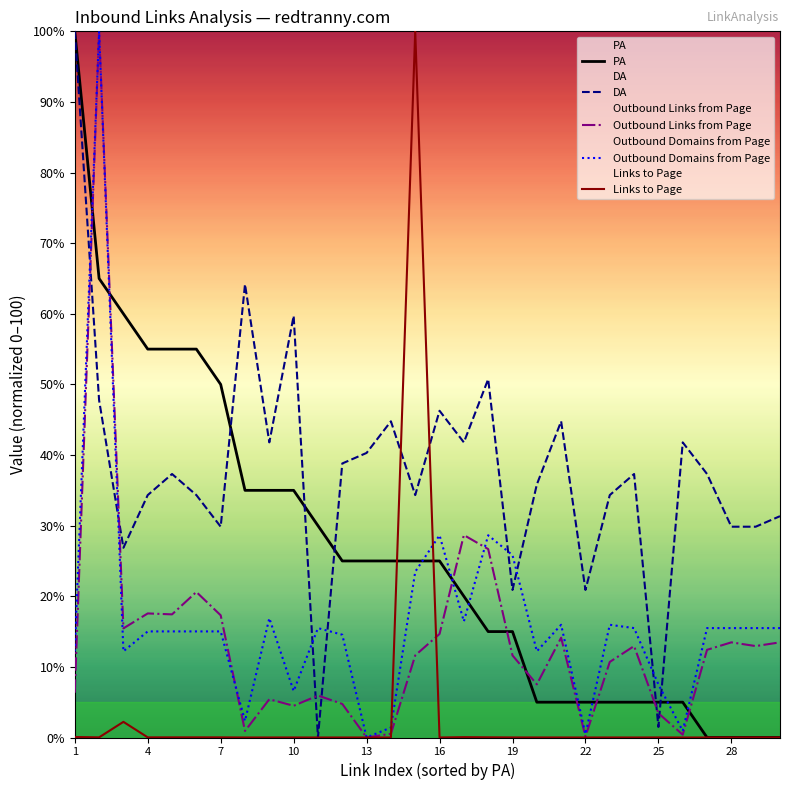

What is the difference between the maximum and minimum values in the PA series?

100.0